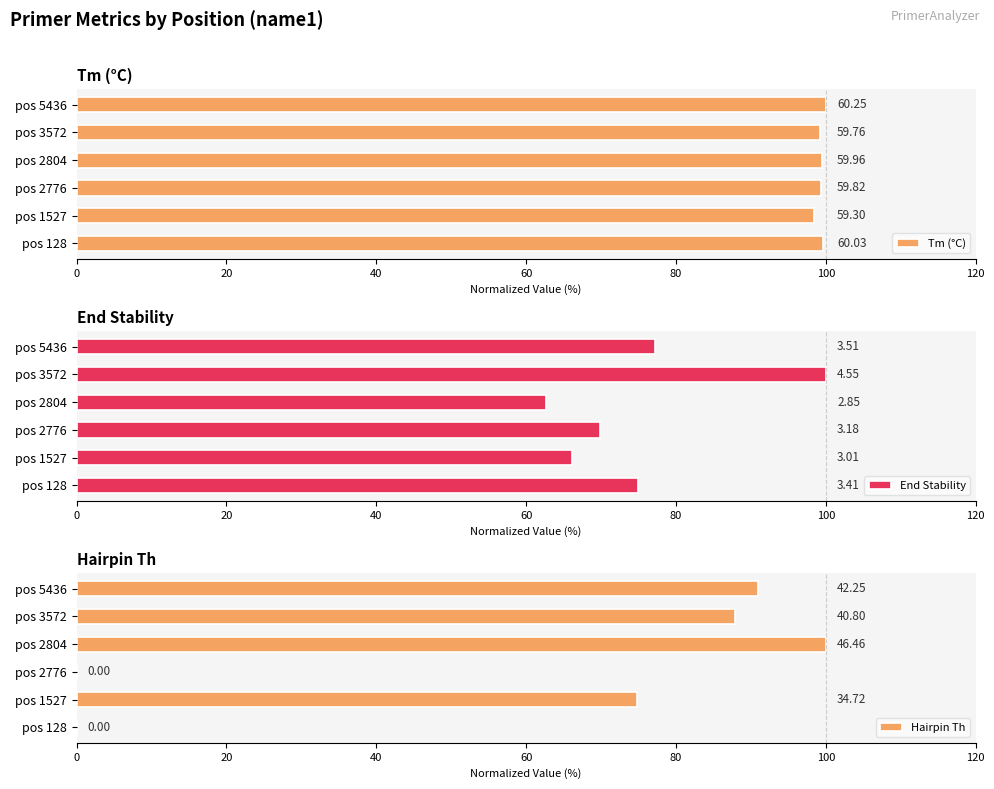

True or false: Hairpin Th has a value of 0.0 at pos 2776.

True